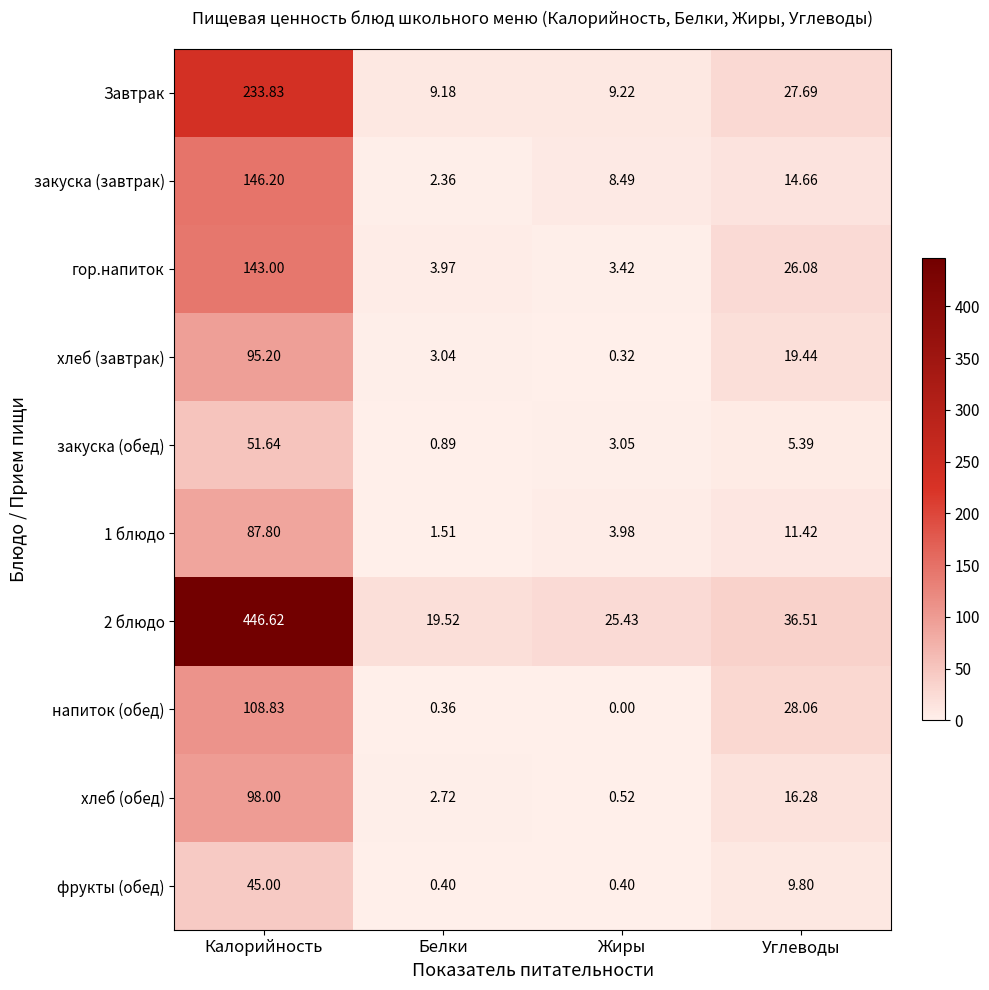

What is the difference between the highest and lowest values at Углеводы?

31.1